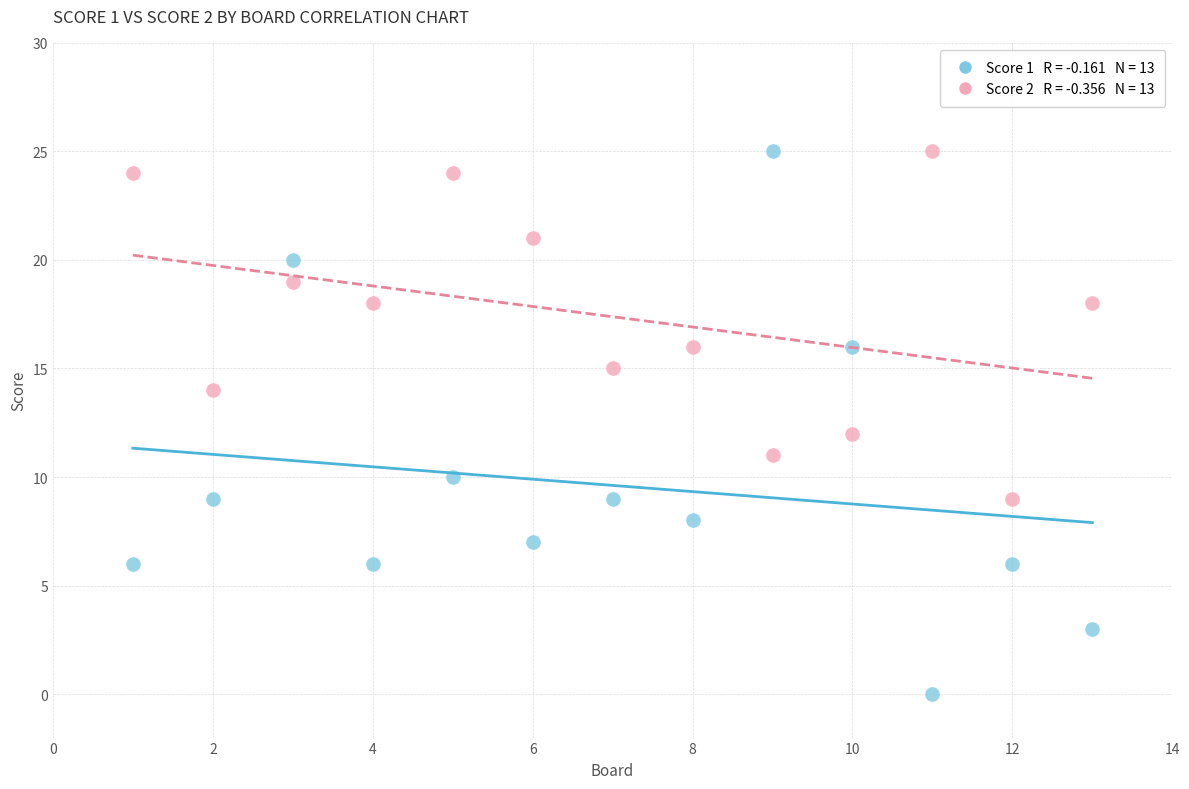

Across all data points, what is the range of X values (max minus min)?

12